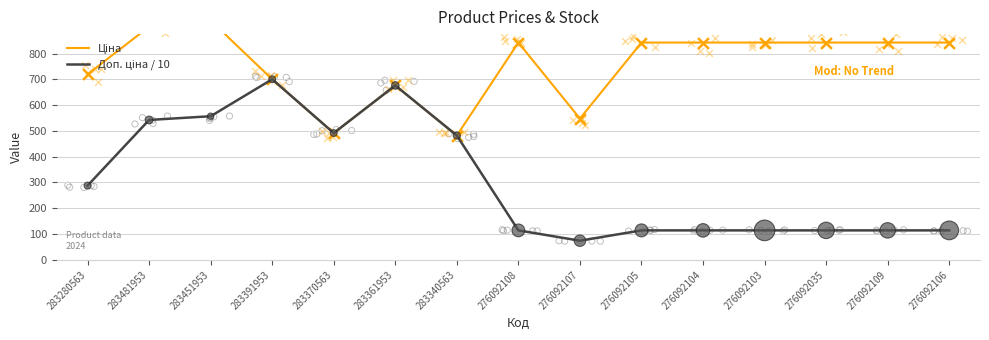

What are all the series names shown in the legend?

Ціна, Доп. ціна / 10